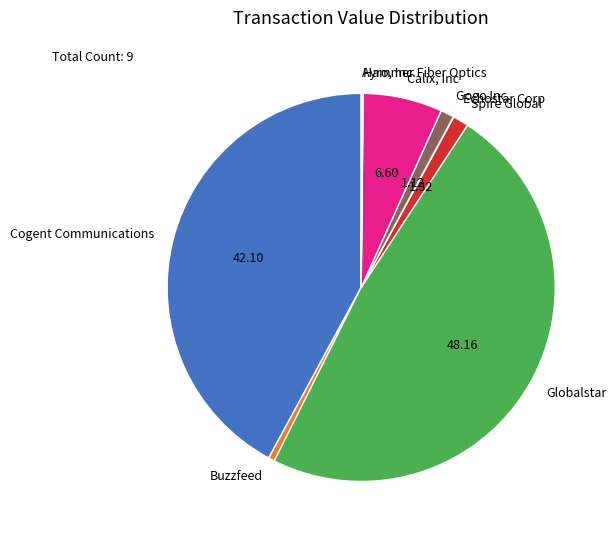

Do Globalstar and Calix, Inc together represent more than half of the pie?

Yes